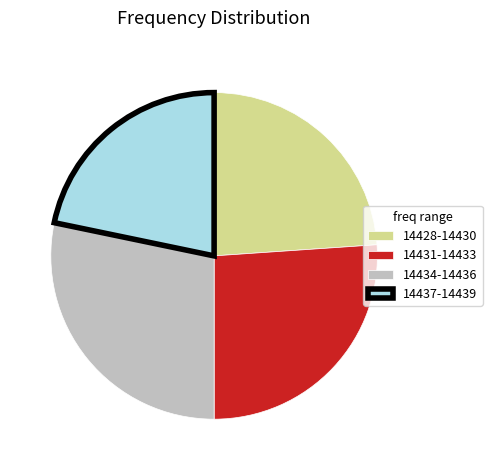

Combined, do 14434-14436 and 14431-14433 account for over 50%?

Yes